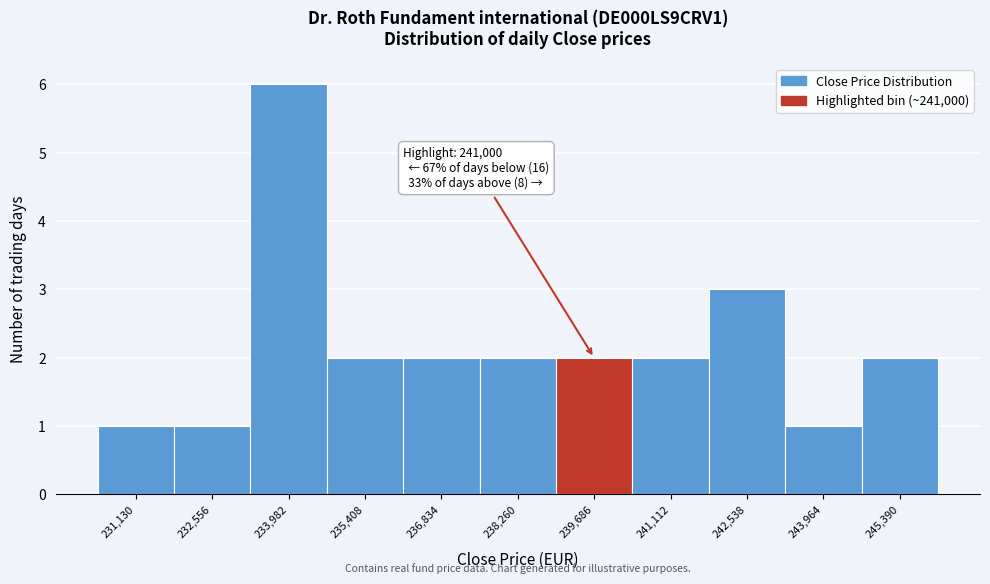

Reading left to right, what are all the values shown in this chart?

1	1	6	2	2	2	2	2	3	1	2